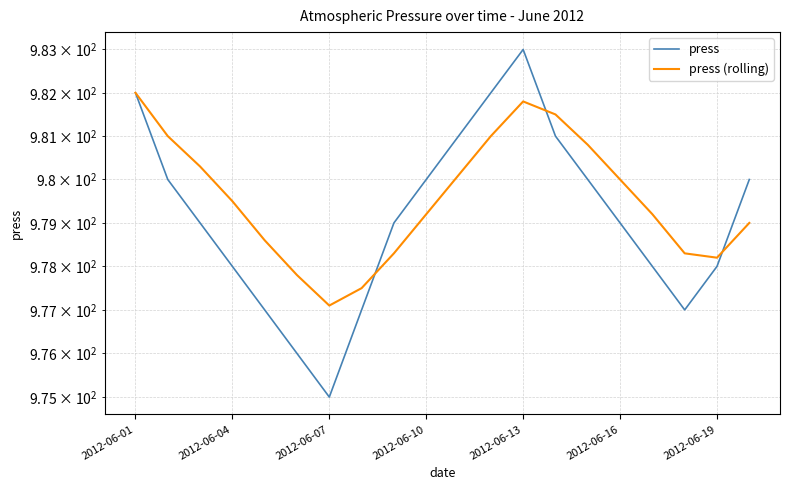

In press, how many points are higher than both neighbors (excluding endpoints)?

1